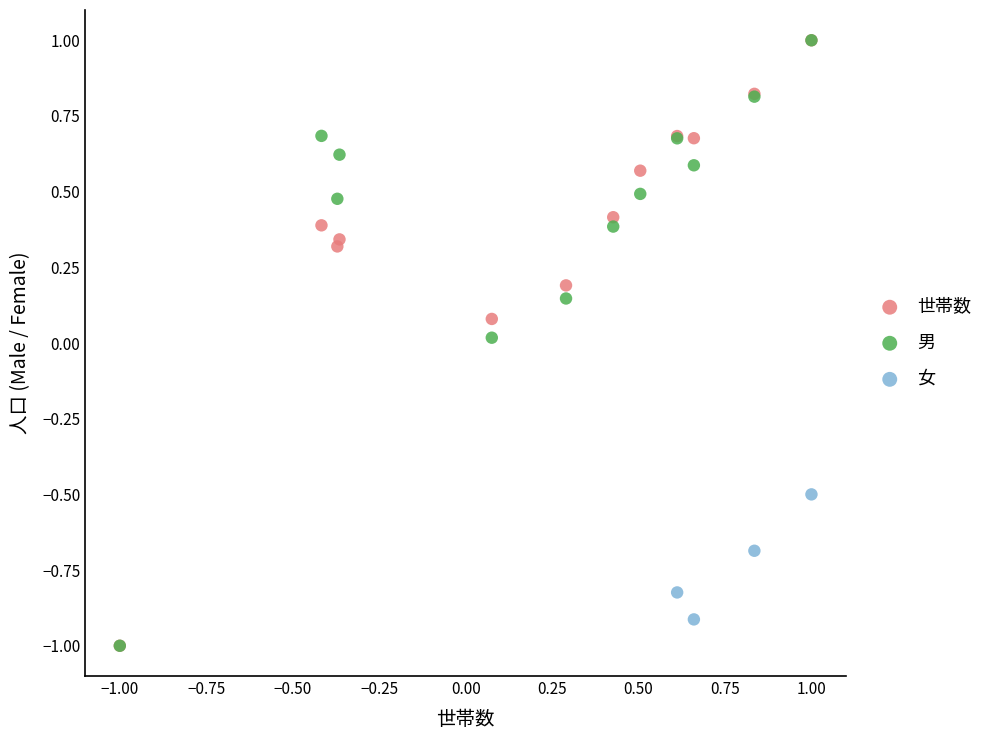

Which series has the widest spread of Y values?

世帯数